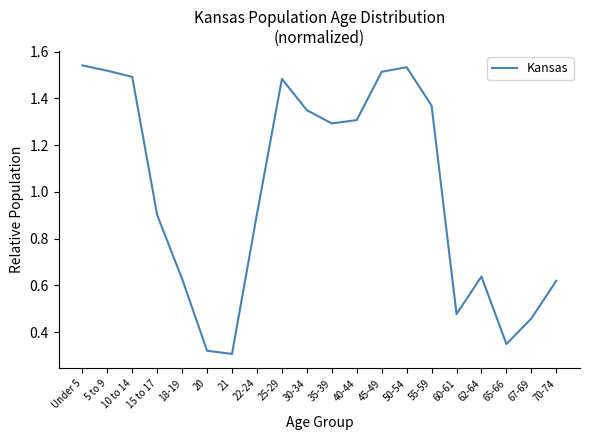

What is the difference between the maximum and minimum values?

1.2